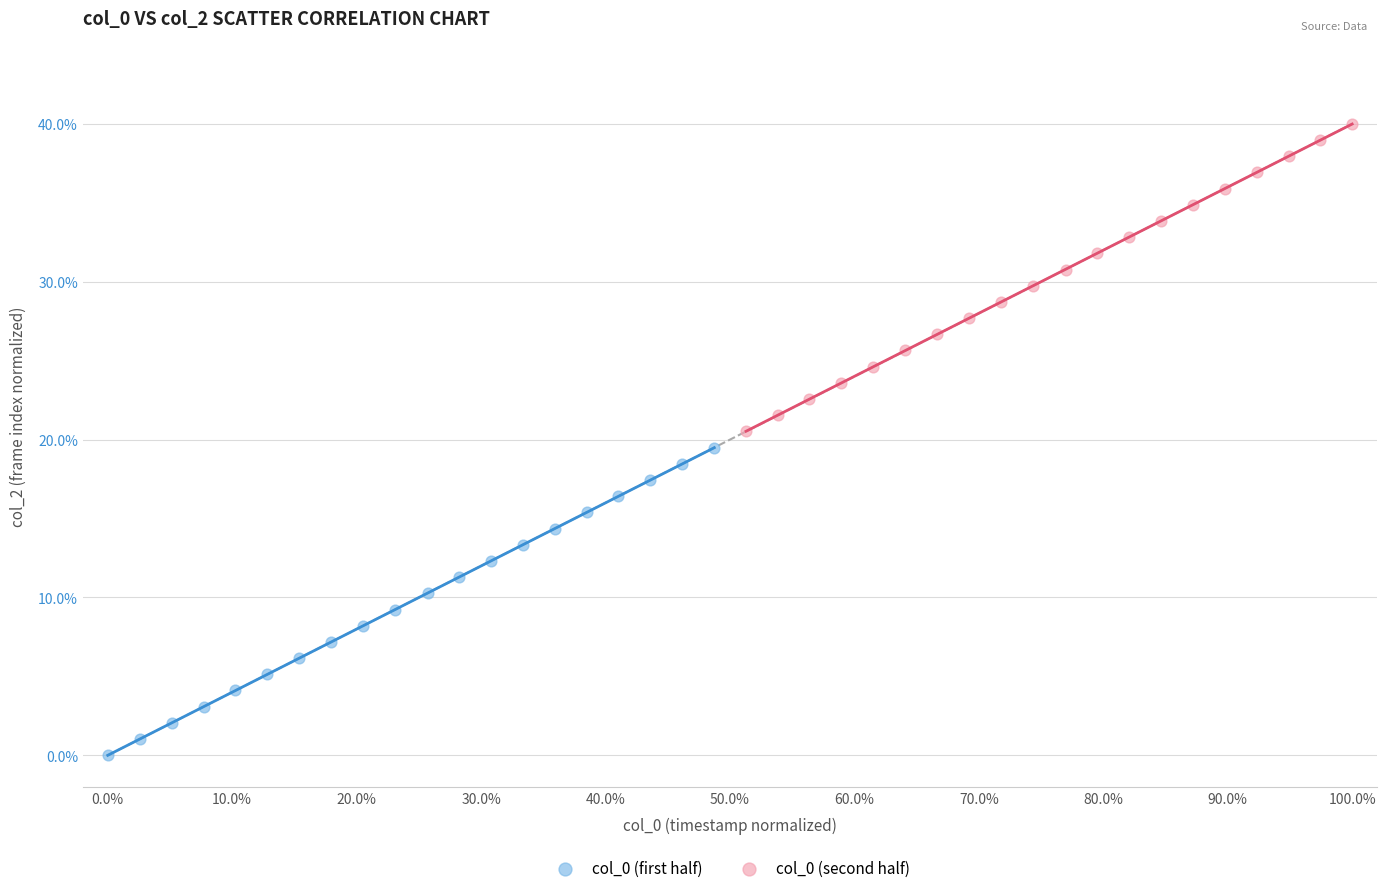

Which series reaches the minimum Y coordinate?

col_0 (first half)